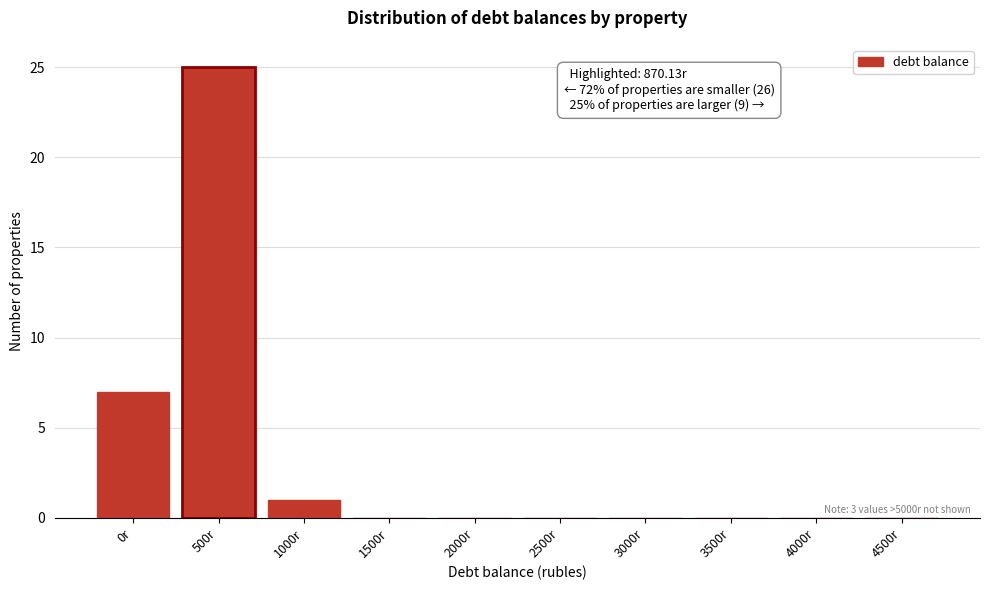

Reading left to right, list all the values displayed in this chart.

0r=7	500r=25	1000r=1	1500r=0	2000r=0	2500r=0	3000r=0	3500r=0	4000r=0	4500r=0